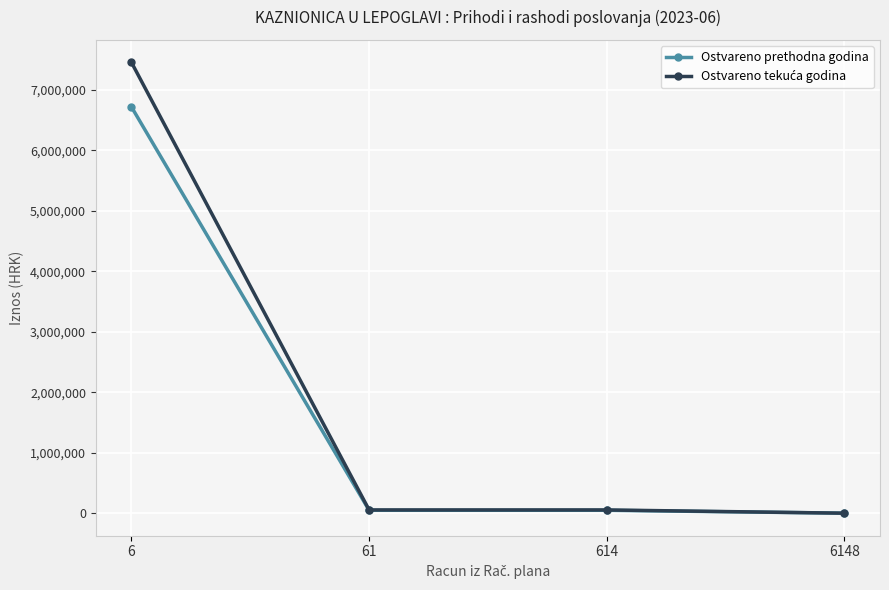

At how many categories does at least one series exceed 4906233?

1